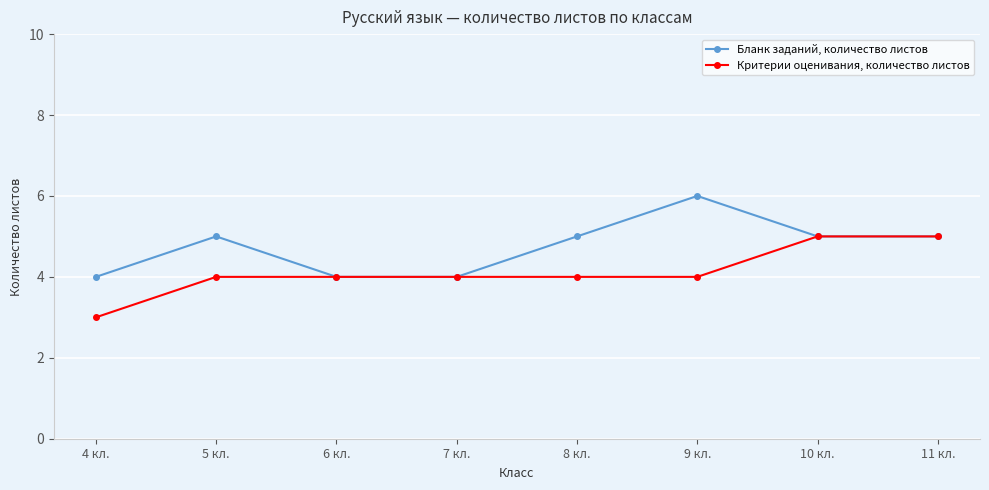

Count the number of categories in the chart.

8